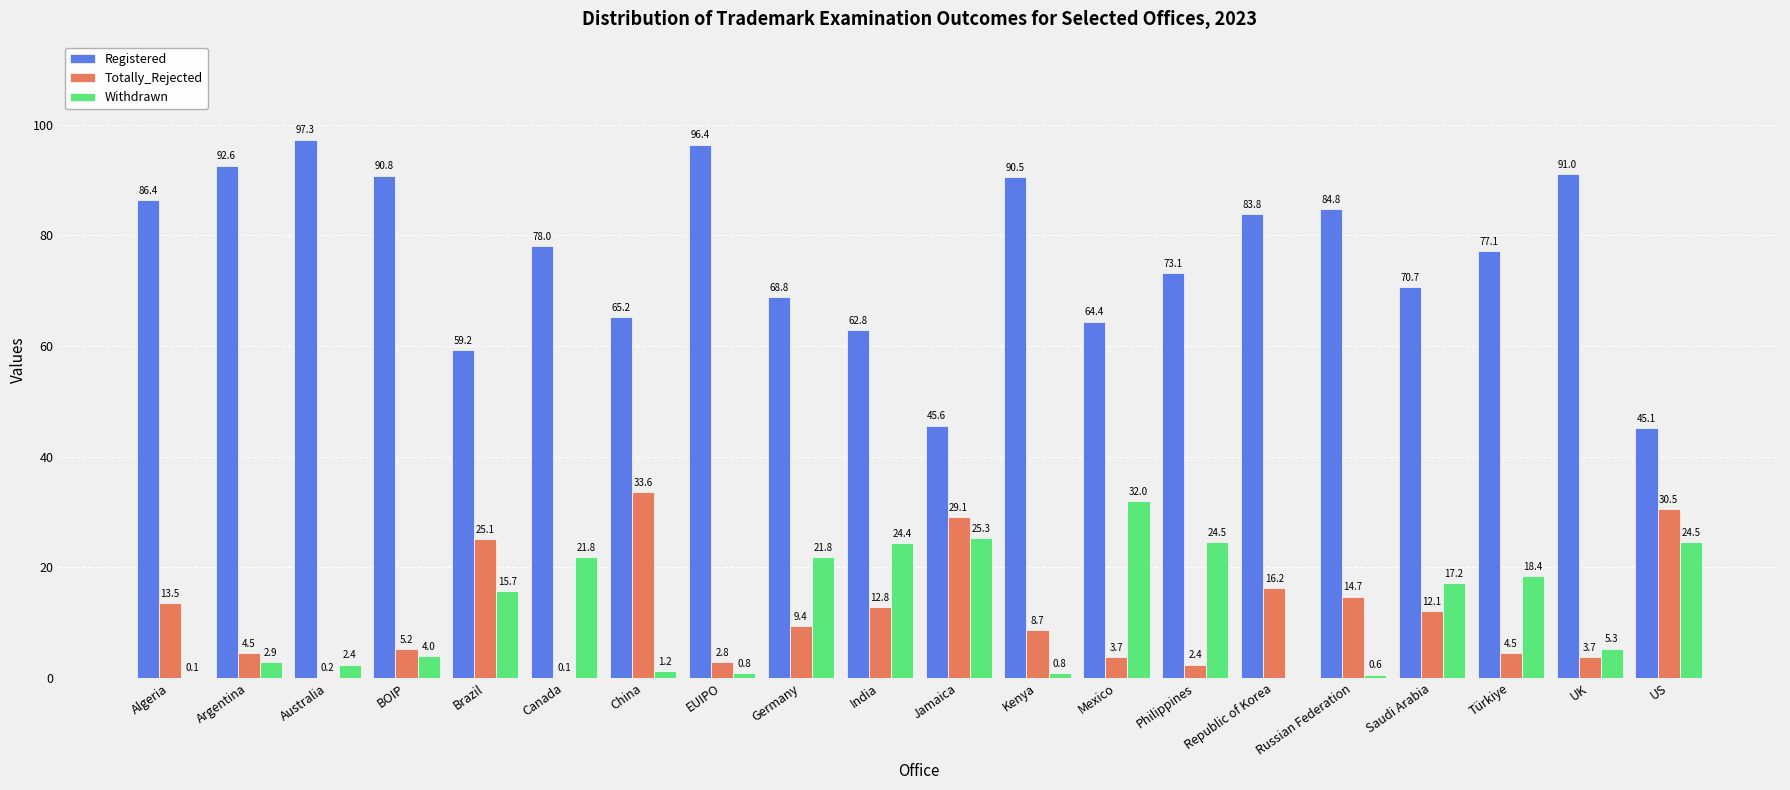

Reading left to right, transcribe all the data shown in this chart.

Registered: 86.4	92.6	97.3	90.8	59.2	78.0	65.2	96.4	68.8	62.8	45.6	90.5	64.4	73.1	83.8	84.8	70.7	77.1	91.0	45.1
Totally_Rejected: 13.5	4.5	0.2	5.2	25.1	0.1	33.6	2.8	9.4	12.8	29.1	8.7	3.7	2.4	16.2	14.7	12.1	4.5	3.7	30.5
Withdrawn: 0.1	2.9	2.4	4.0	15.7	21.8	1.2	0.8	21.8	24.4	25.3	0.8	32.0	24.5	0.0	0.6	17.2	18.4	5.3	24.5